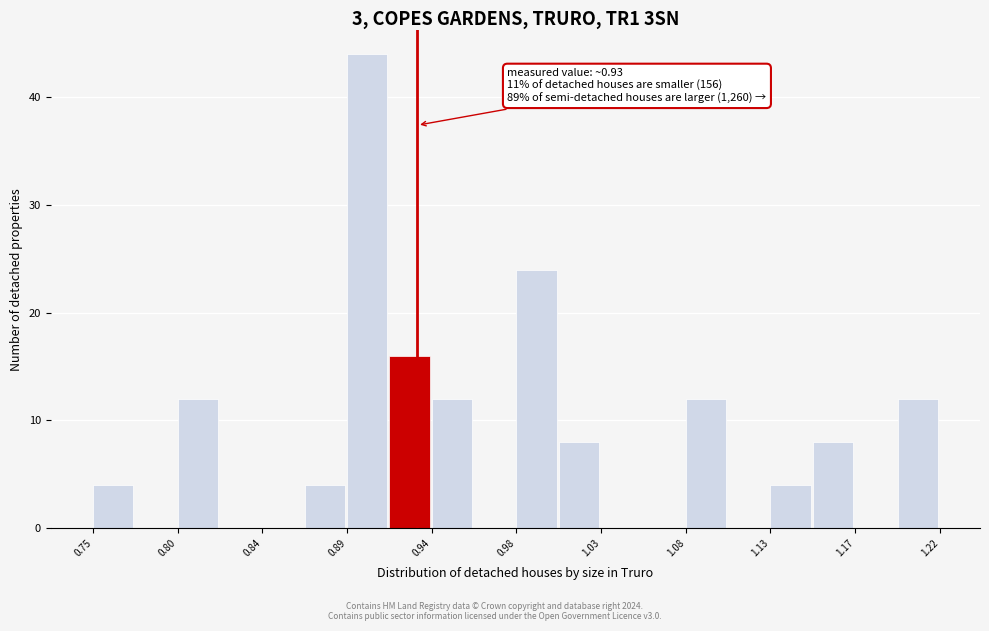

Over which range of the x-axis is the bar tallest?

0.890 to 0.915